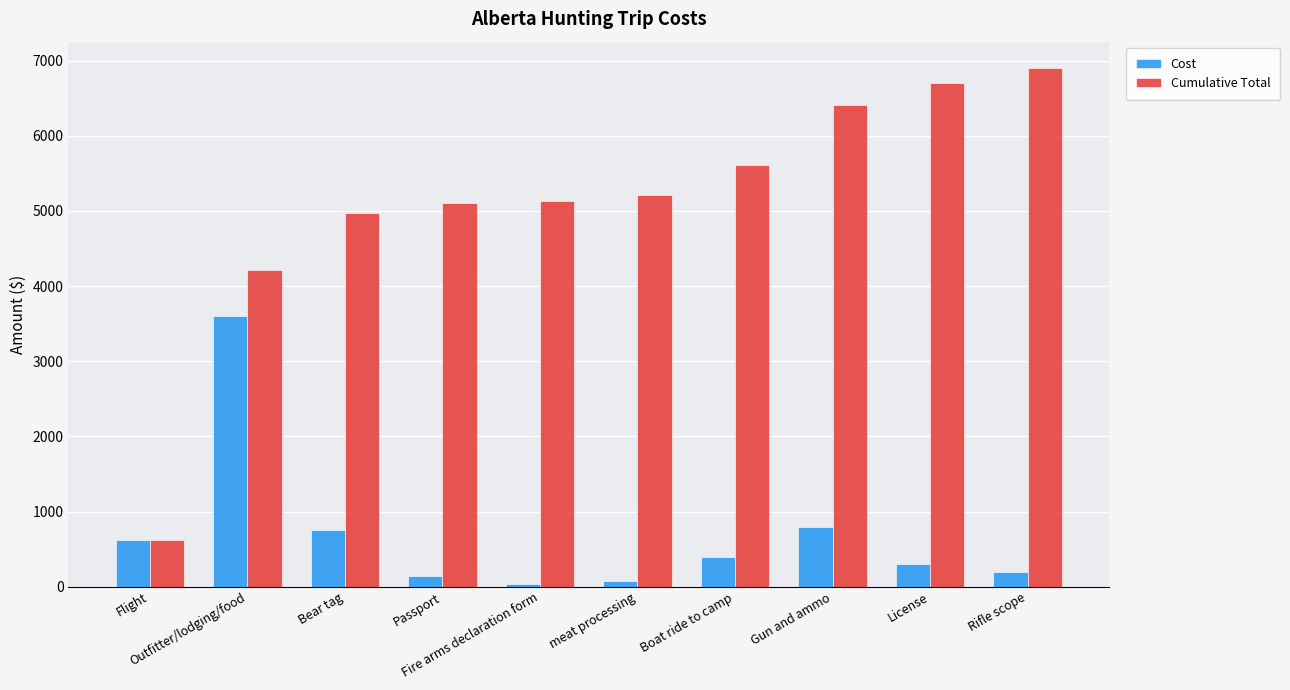

What is the label of the 5th bar from the left?

Fire arms declaration form